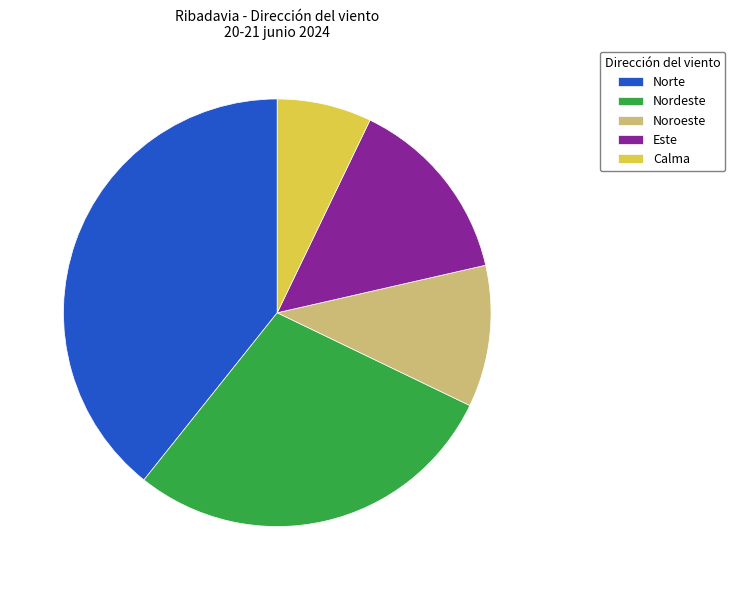

What is the smallest slice in the pie chart?

Calma